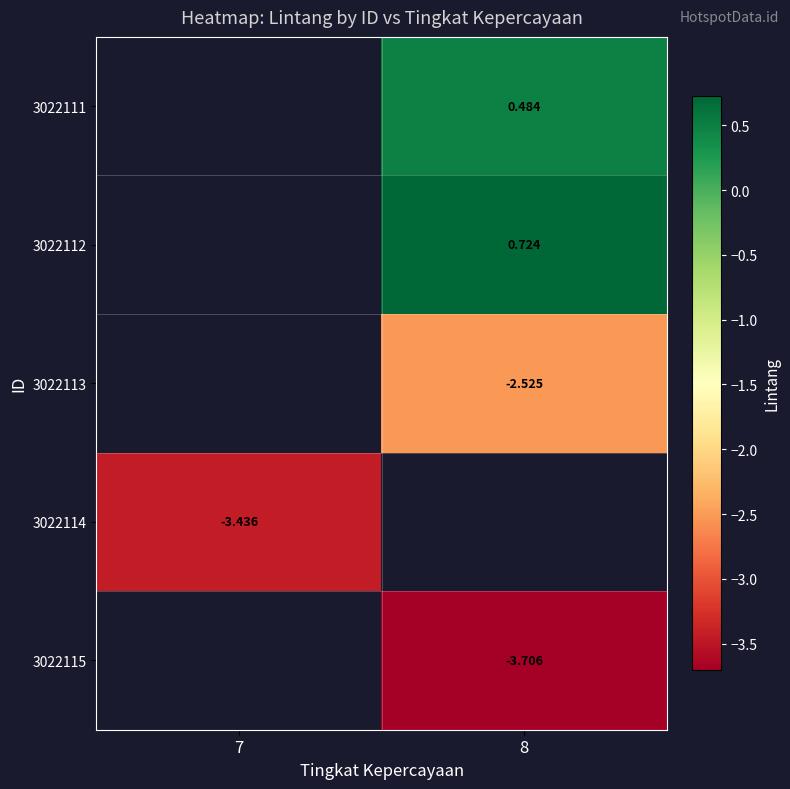

Is the value of 3022115 at 8 greater than the value of 3022111 at 8?

No